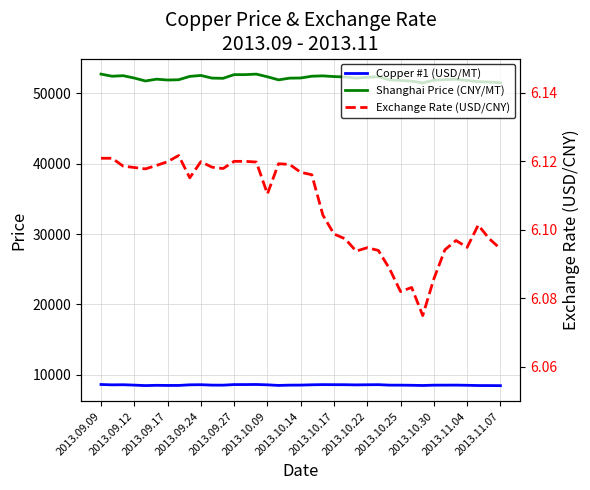

List the series in order of their overall mean, lowest first.

Exchange Rate (USD/CNY), Copper #1 (USD/MT), Shanghai Price (CNY/MT)